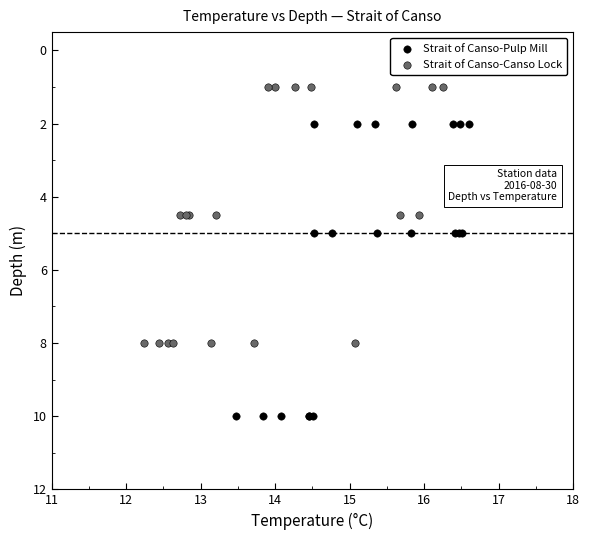

What are all the series names shown in the legend?

Strait of Canso-Pulp Mill, Strait of Canso-Canso Lock